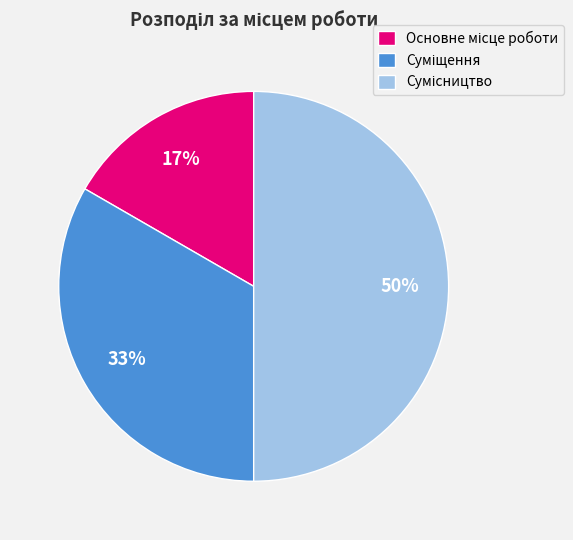

To the nearest percent, what is the average slice percentage?

33%